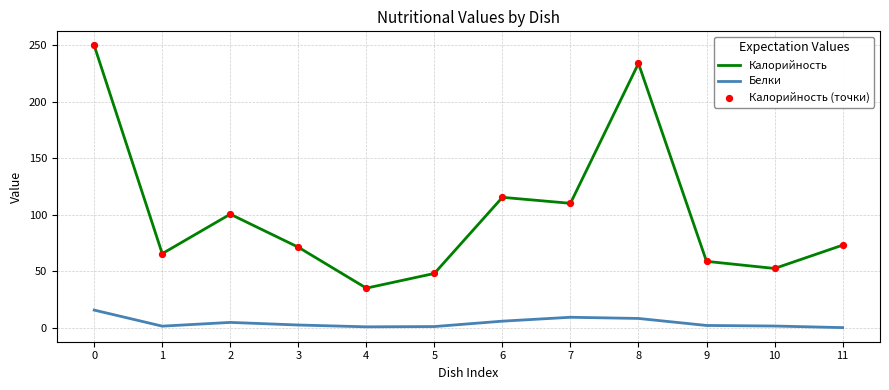

Which series has the largest total across all categories?

Калорийность